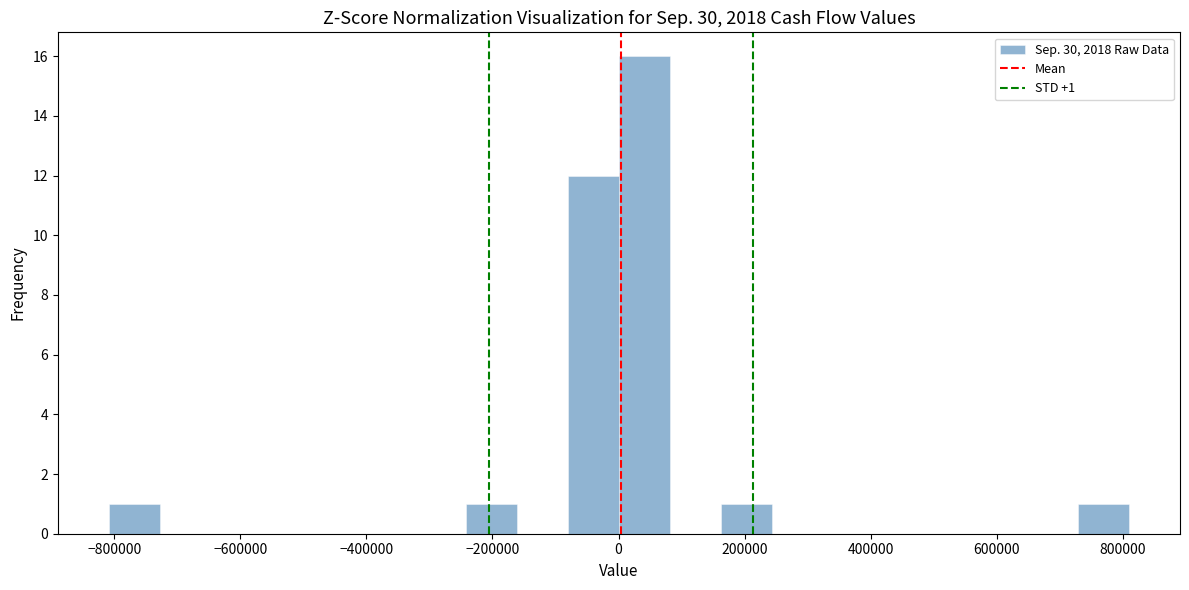

Over which range of the x-axis is the bar tallest?

0 to 80000